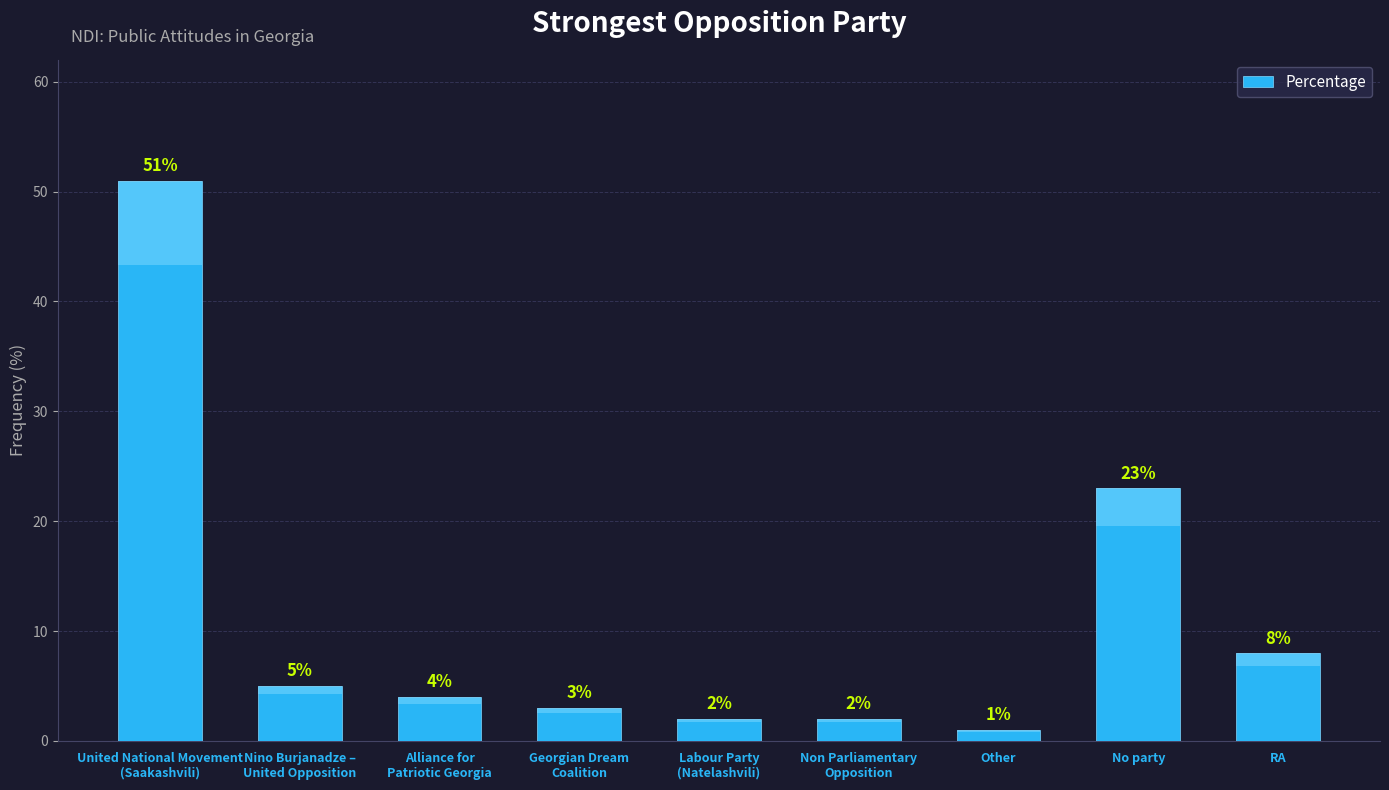

List the labels in order of value, smallest first.

Other, Labour Party
(Natelashvili), Non Parliamentary
Opposition, Georgian Dream
Coalition, Alliance for
Patriotic Georgia, Nino Burjanadze –
United Opposition, RA, No party, United National Movement
(Saakashvili)